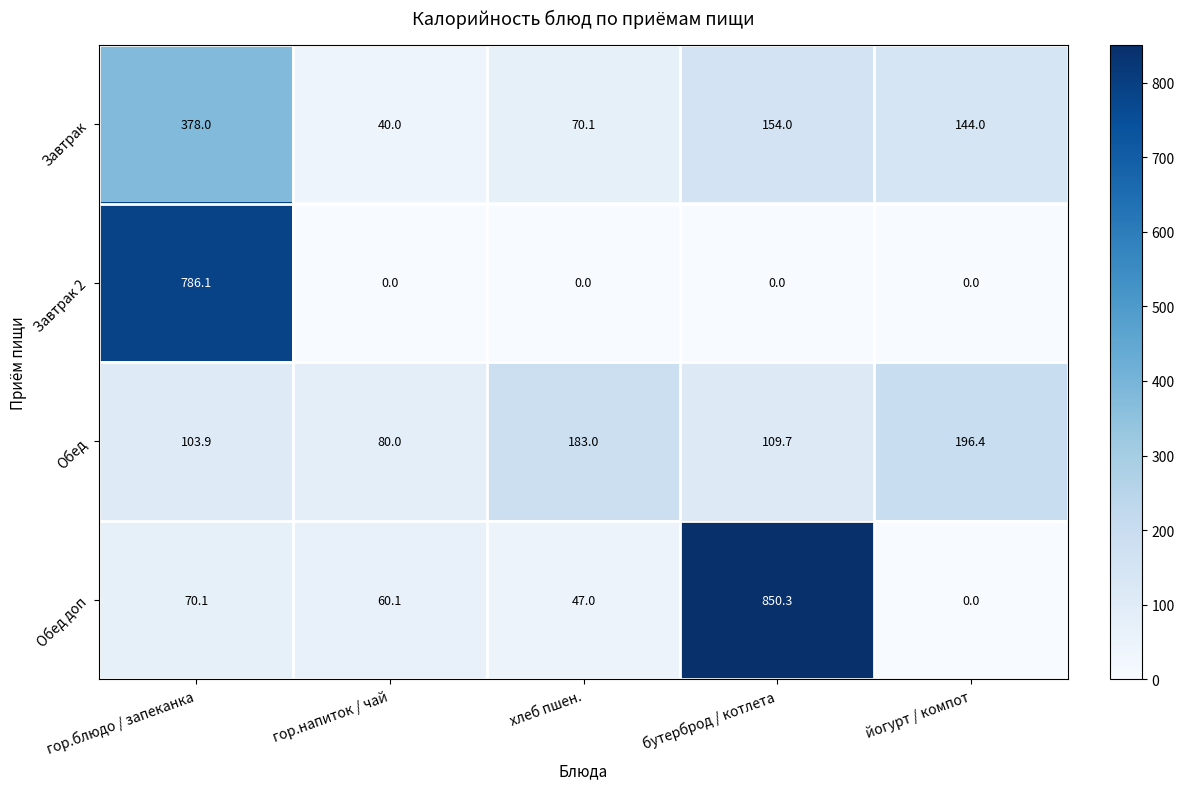

Reading right to left, list all the values displayed in this chart.

Завтрак: йогурт / компот=144.0	бутерброд / котлета=154.0	хлеб пшен.=70.1	гор.напиток / чай=40.0	гор.блюдо / запеканка=378.0
Завтрак 2: йогурт / компот=0.0	бутерброд / котлета=0.0	хлеб пшен.=0.0	гор.напиток / чай=0.0	гор.блюдо / запеканка=786.1
Обед: йогурт / компот=196.4	бутерброд / котлета=109.7	хлеб пшен.=183.0	гор.напиток / чай=80.0	гор.блюдо / запеканка=103.9
Обед доп: йогурт / компот=0.0	бутерброд / котлета=850.3	хлеб пшен.=47.0	гор.напиток / чай=60.1	гор.блюдо / запеканка=70.1